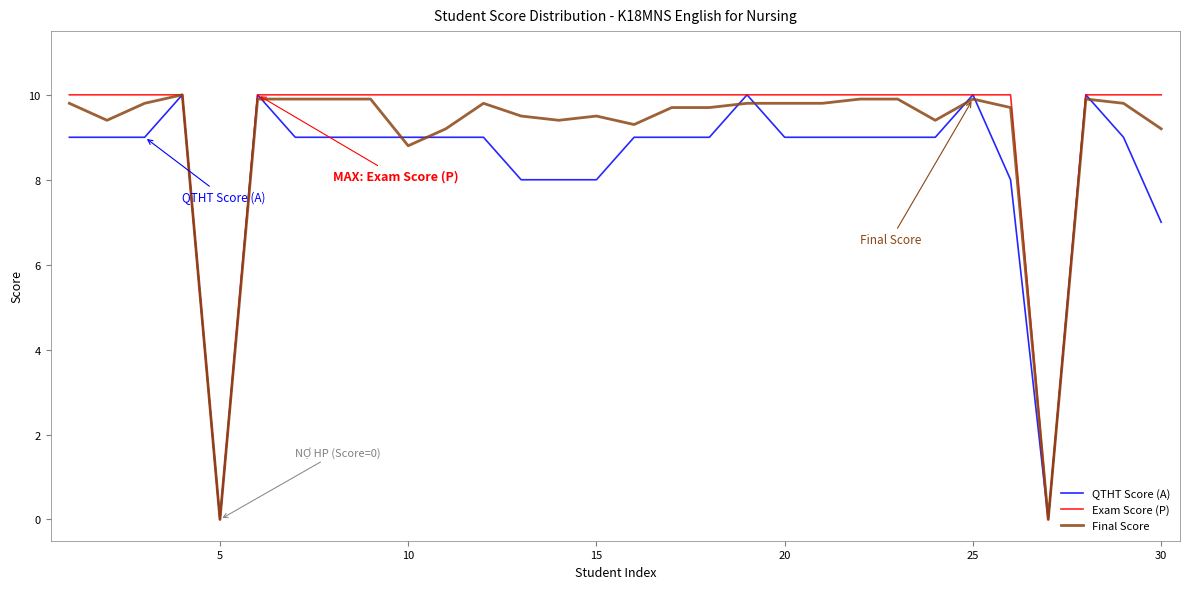

What are all the series names shown in the legend?

QTHT Score (A), Exam Score (P), Final Score